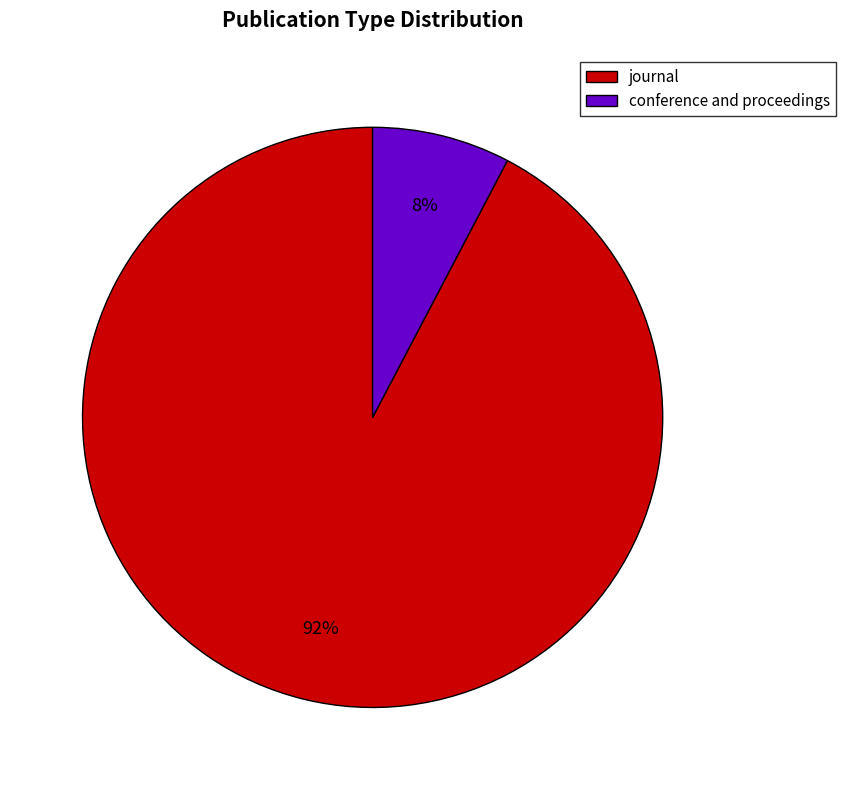

True or false: conference and proceedings accounts for 18% of the total.

False